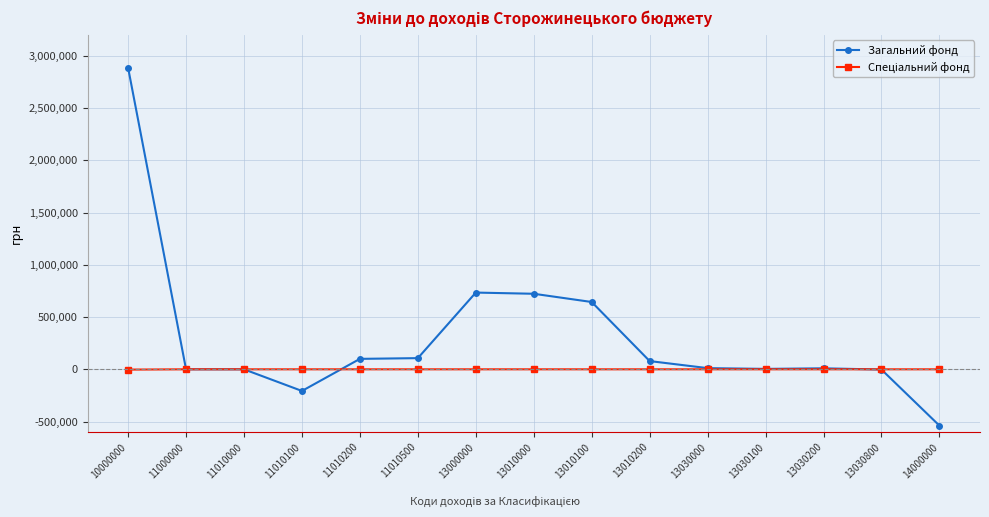

True or false: Загальний фонд has more than 0 interior local peaks.

True